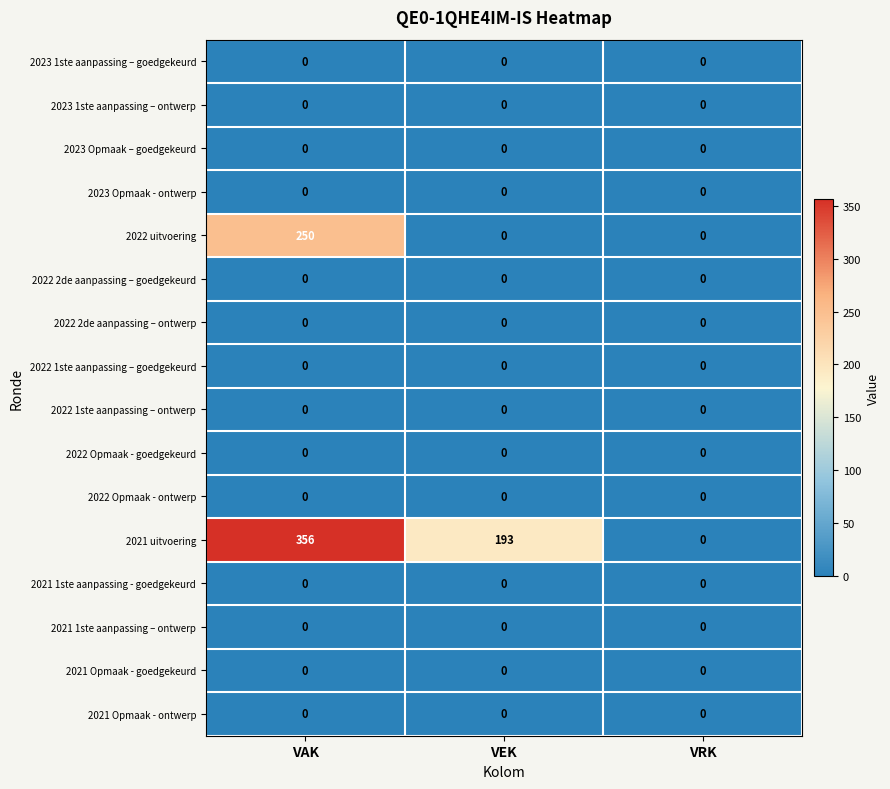

At which category does the chart reach its peak across all series?

VAK